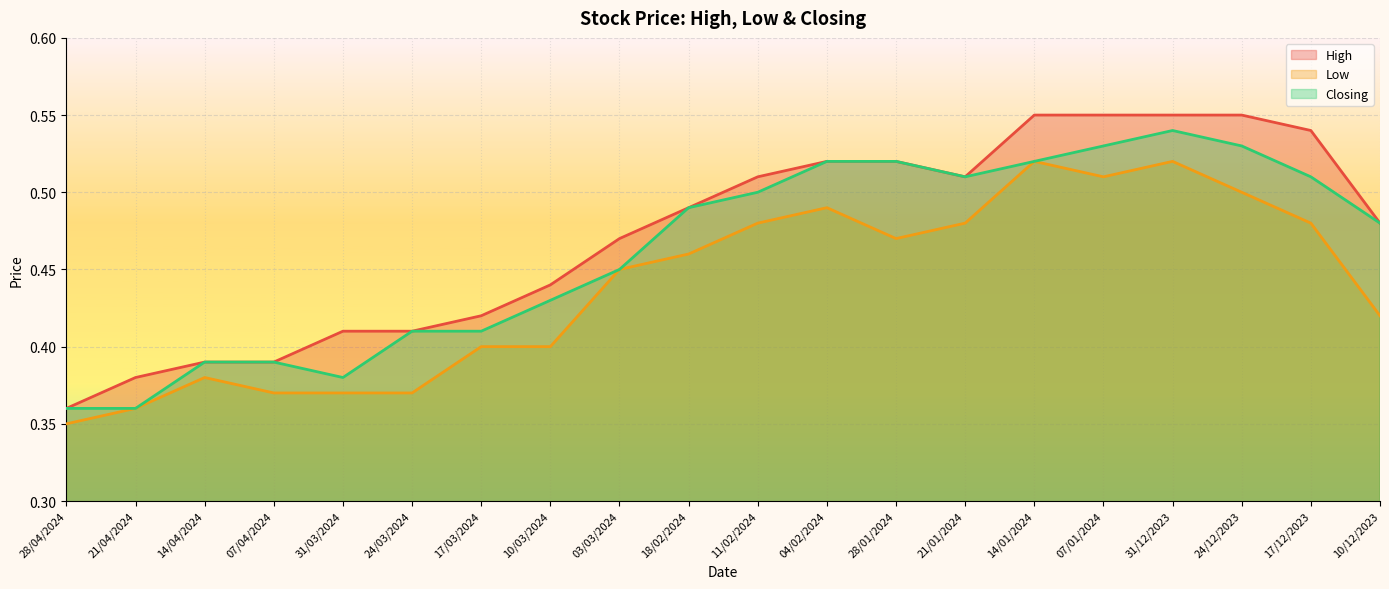

Is it true that High equals 0.6 at 10/03/2024?

False